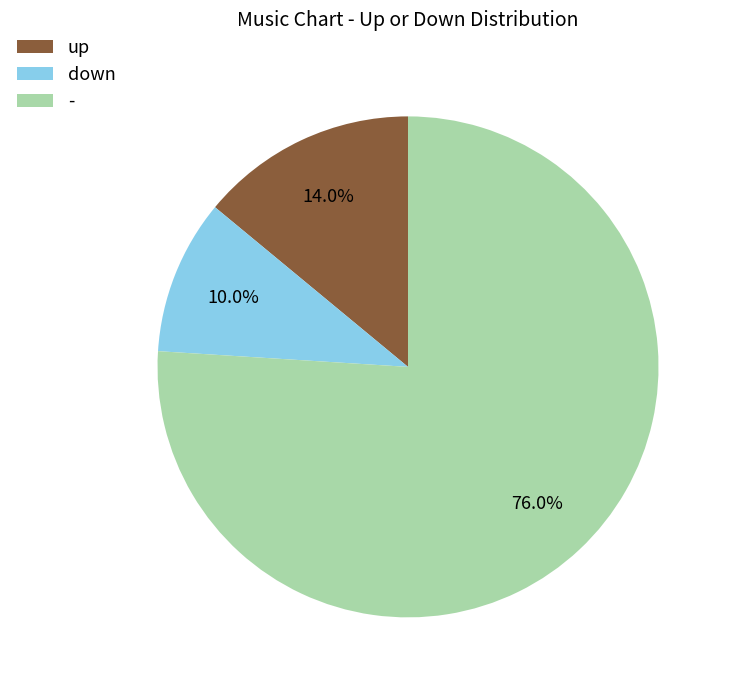

Between down and -, which is larger?

-